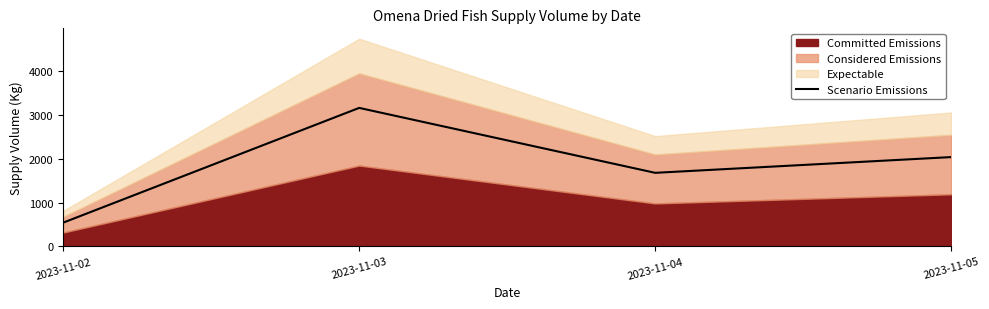

How many values are between 1680 and 3165?

3